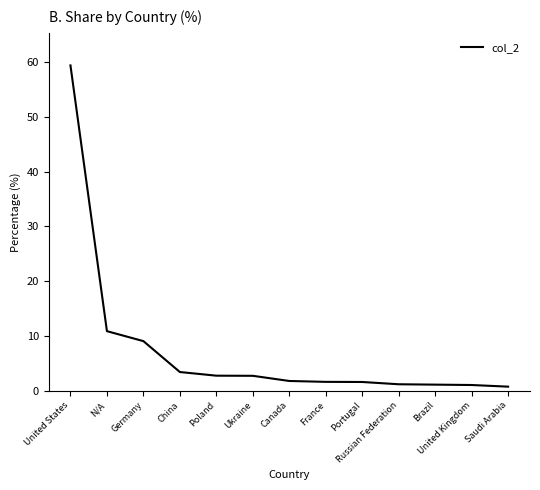

What is the ratio of the value at Canada to the value at Russian Federation?

1.5